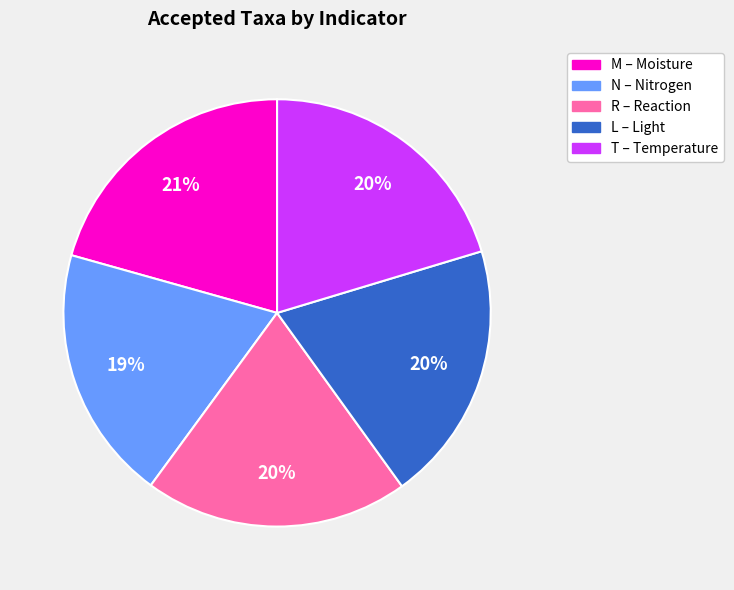

Do M – Moisture and N – Nitrogen together represent more than half of the pie?

No